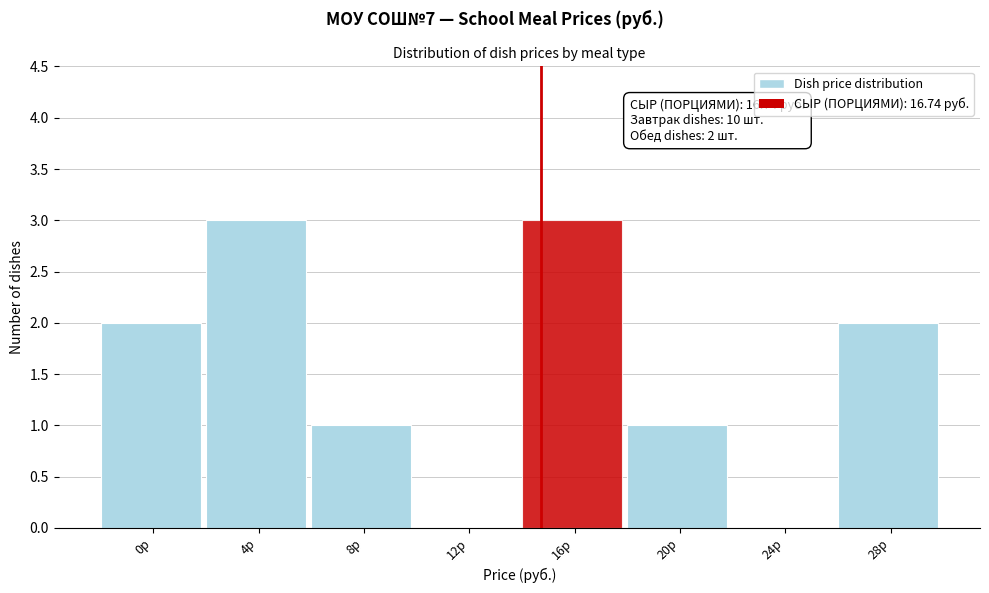

Reading left to right, what are all the values shown in this chart?

0р=2	4р=3	8р=1	12р=0	16р=3	20р=1	24р=0	28р=2